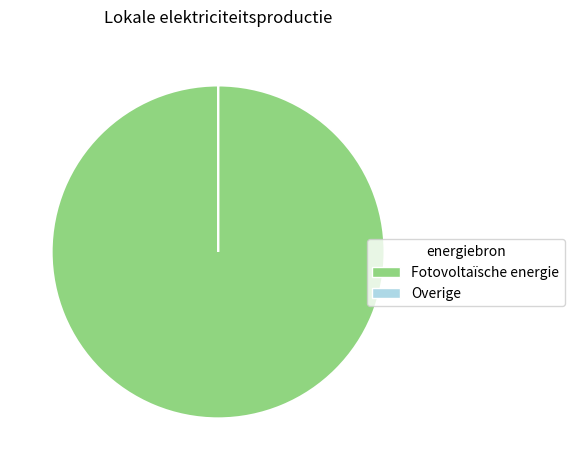

Is it true that Fotovoltaïsche energie is 94% of the pie?

False